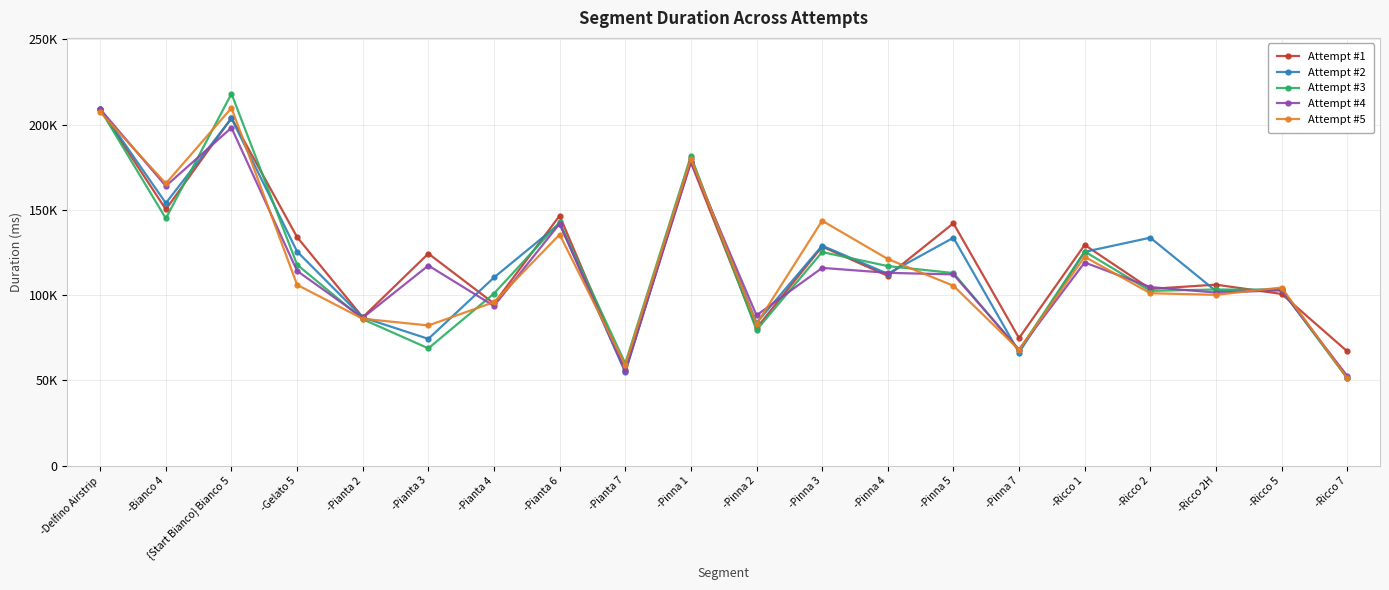

Reading left to right, what are all the values shown in this chart?

Attempt #1: -Delfino Airstrip=209028	-Bianco 4=150281	{Start Bianco} Bianco 5=203919	-Gelato 5=134002	-Pianta 2=86992	-Pianta 3=124373	-Pianta 4=95088	-Pianta 6=146573	-Pianta 7=55795	-Pinna 1=177877	-Pinna 2=80678	-Pinna 3=128449	-Pinna 4=111305	-Pinna 5=142123	-Pinna 7=74794	-Ricco 1=129454	-Ricco 2=103652	-Ricco 2H=106131	-Ricco 5=100698	-Ricco 7=67061
Attempt #2: -Delfino Airstrip=209355	-Bianco 4=153949	{Start Bianco} Bianco 5=203669	-Gelato 5=125545	-Pianta 2=86899	-Pianta 3=74340	-Pianta 4=110346	-Pianta 6=141941	-Pianta 7=54728	-Pinna 1=180283	-Pinna 2=83729	-Pinna 3=128999	-Pinna 4=112515	-Pinna 5=133646	-Pinna 7=66316	-Ricco 1=125391	-Ricco 2=133681	-Ricco 2H=102408	-Ricco 5=103561	-Ricco 7=51486
Attempt #3: -Delfino Airstrip=208954	-Bianco 4=144985	{Start Bianco} Bianco 5=218156	-Gelato 5=117857	-Pianta 2=85855	-Pianta 3=68780	-Pianta 4=100935	-Pianta 6=142726	-Pianta 7=59953	-Pinna 1=181612	-Pinna 2=79515	-Pinna 3=125246	-Pinna 4=117033	-Pinna 5=112948	-Pinna 7=67592	-Ricco 1=125583	-Ricco 2=102511	-Ricco 2H=103307	-Ricco 5=103014	-Ricco 7=51287
Attempt #4: -Delfino Airstrip=209076	-Bianco 4=163990	{Start Bianco} Bianco 5=198183	-Gelato 5=114210	-Pianta 2=86708	-Pianta 3=117348	-Pianta 4=93634	-Pianta 6=141923	-Pianta 7=55344	-Pinna 1=178165	-Pinna 2=88149	-Pinna 3=115973	-Pinna 4=113081	-Pinna 5=112142	-Pinna 7=68088	-Ricco 1=119128	-Ricco 2=104720	-Ricco 2H=101499	-Ricco 5=102800	-Ricco 7=52644
Attempt #5: -Delfino Airstrip=207360	-Bianco 4=165477	{Start Bianco} Bianco 5=209763	-Gelato 5=106033	-Pianta 2=86146	-Pianta 3=82207	-Pianta 4=95875	-Pianta 6=135514	-Pianta 7=58887	-Pinna 1=180053	-Pinna 2=83006	-Pinna 3=143625	-Pinna 4=121192	-Pinna 5=105499	-Pinna 7=67930	-Ricco 1=122473	-Ricco 2=101127	-Ricco 2H=100167	-Ricco 5=104466	-Ricco 7=51309